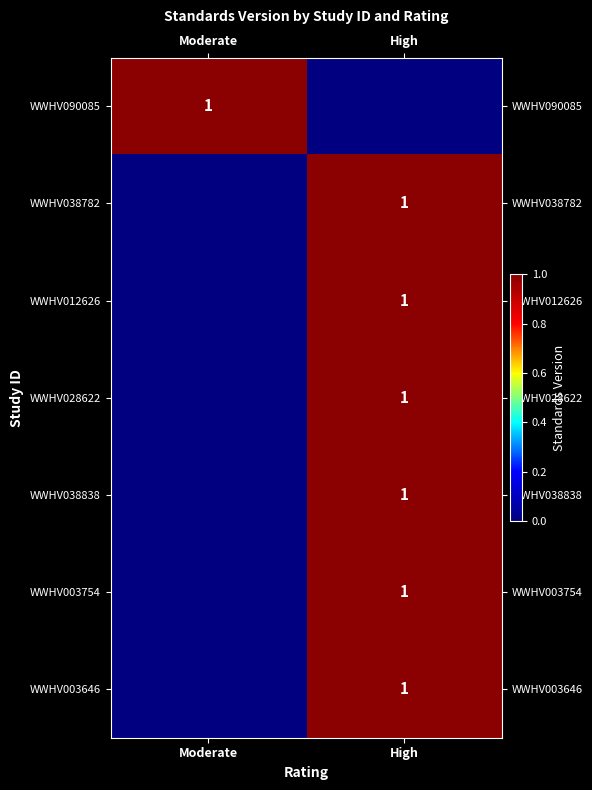

The WWHV038838 series shows 1 at High. True or false?

True